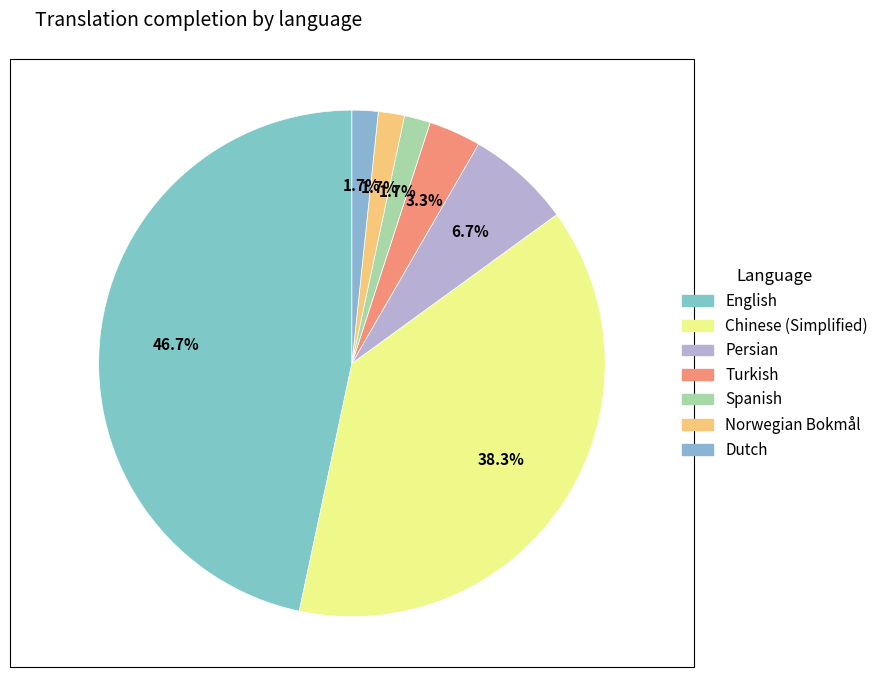

To the nearest percent, what portion does Turkish represent?

3%